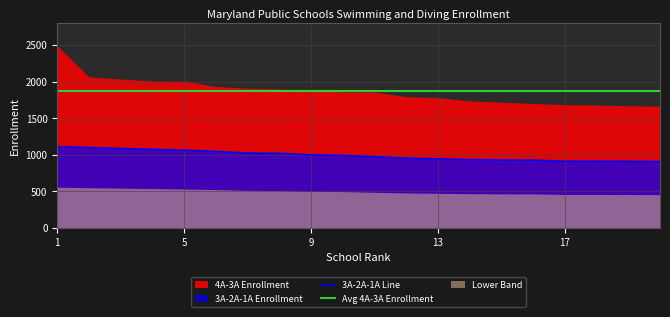

True or false: the data has more than 0 interior local peaks.

False